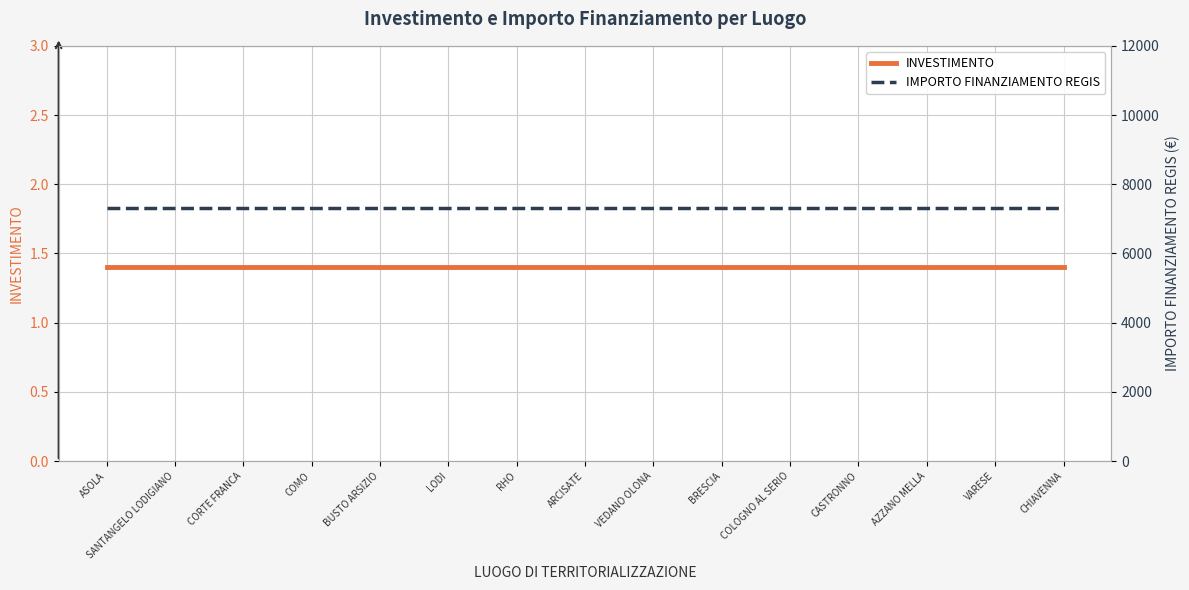

How many lines are shown in the chart?

2